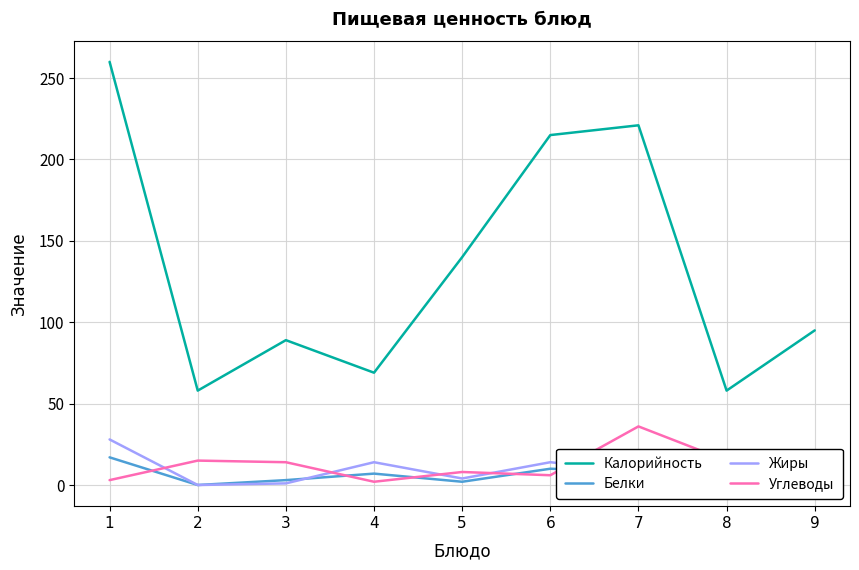

What is the minimum value for Углеводы?

2